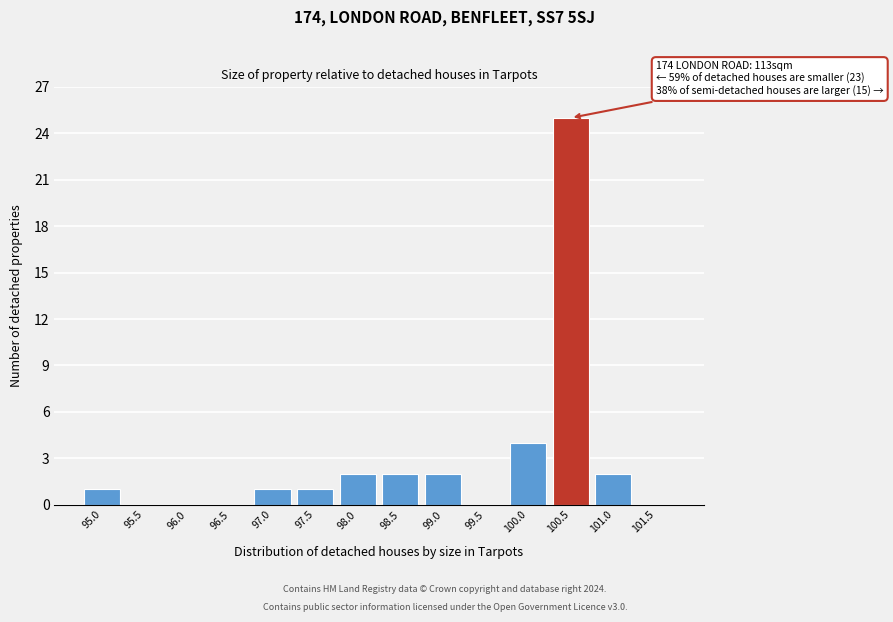

Reading left to right, transcribe all the data shown in this chart.

95.0=1	95.5=0	96.0=0	96.5=0	97.0=1	97.5=1	98.0=2	98.5=2	99.0=2	99.5=0	100.0=4	100.5=25	101.0=2	101.5=0